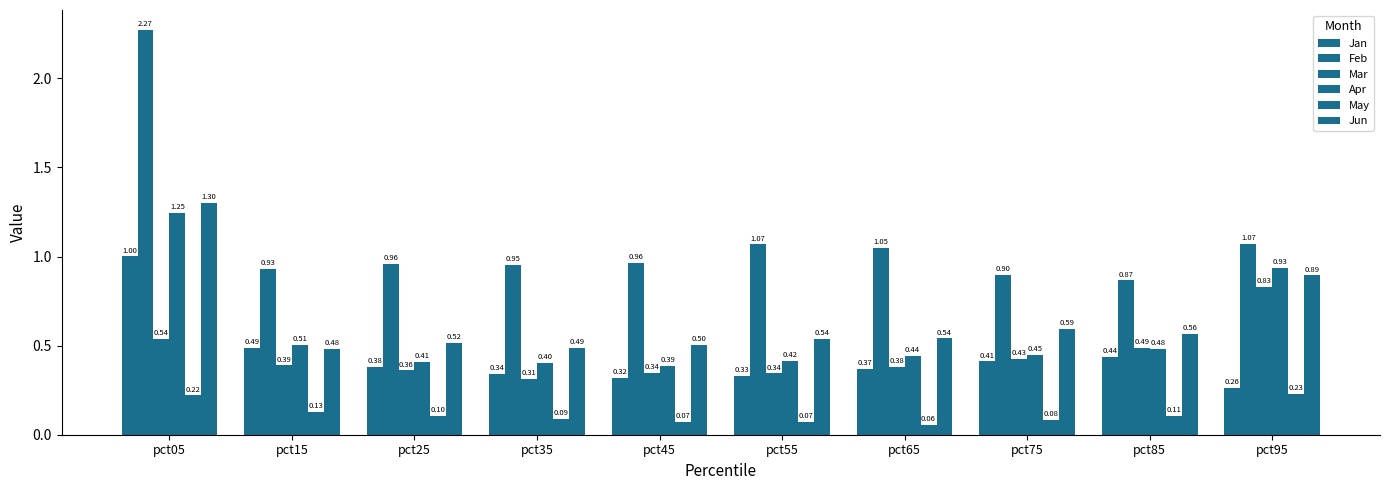

Which category has the lowest value in the Jan series?

pct95